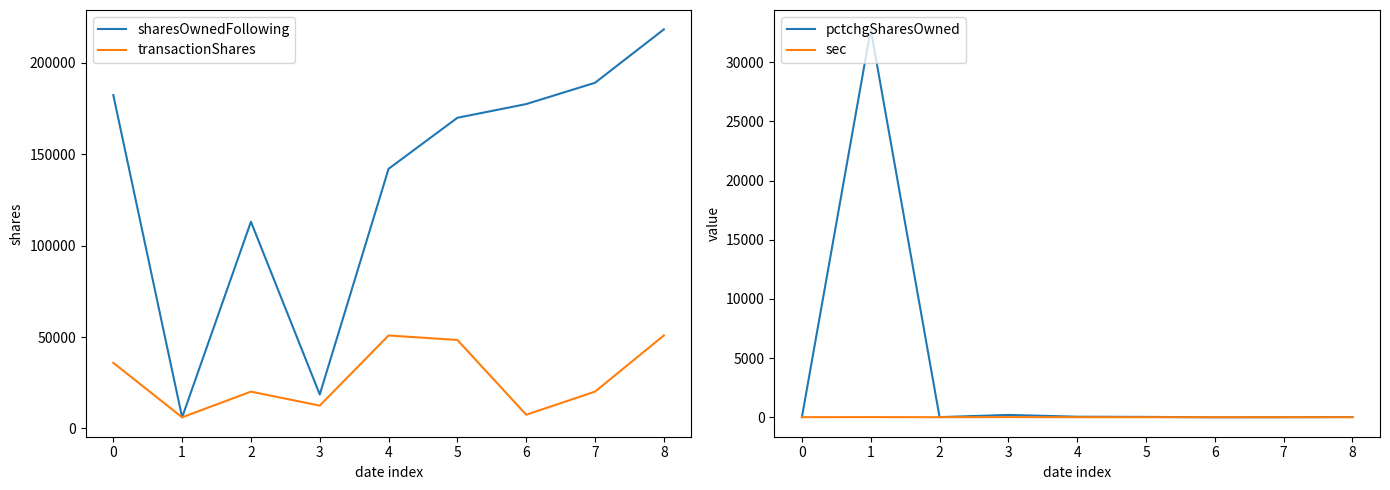

Which series has the largest range (max minus min)?

sharesOwnedFollowing